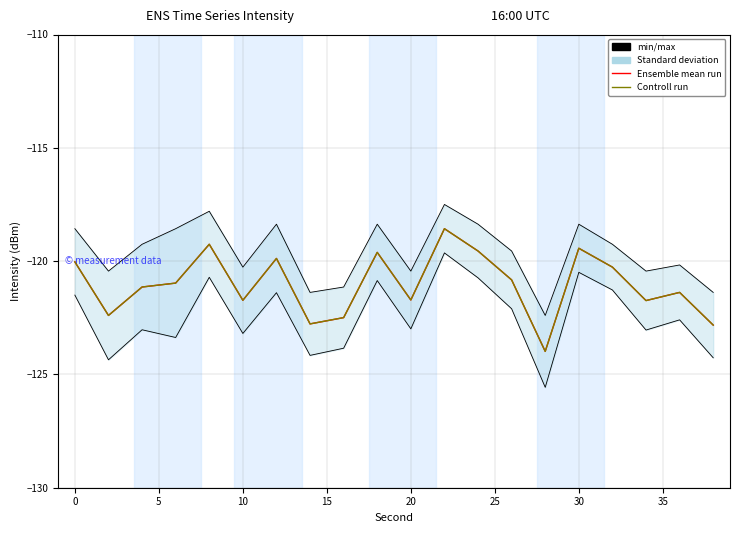

How many interior local valleys does the Ensemble mean run series have?

6